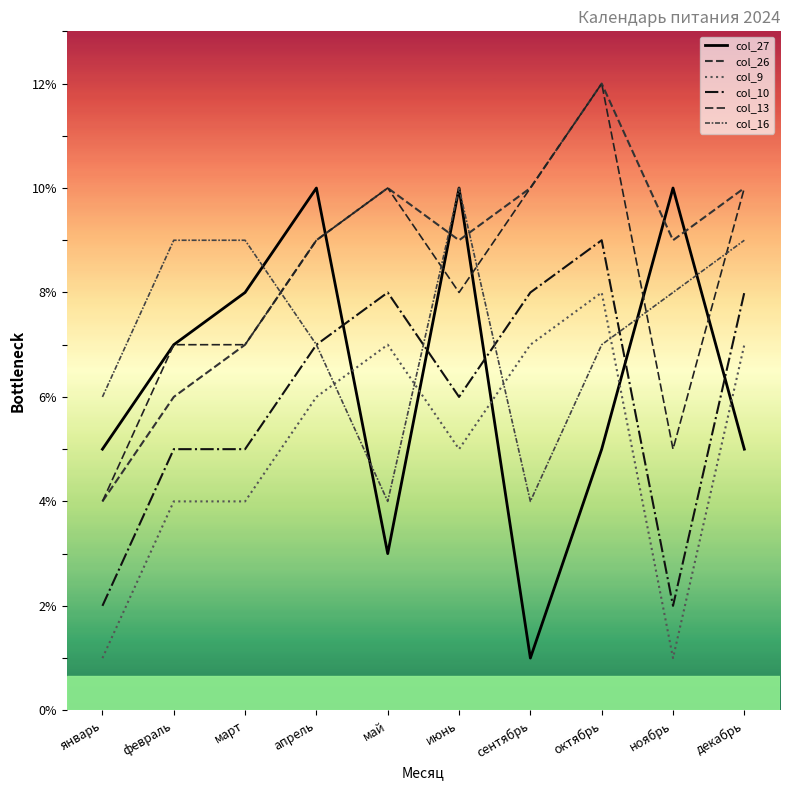

What are all the series names shown in the legend?

col_27, col_26, col_9, col_10, col_13, col_16